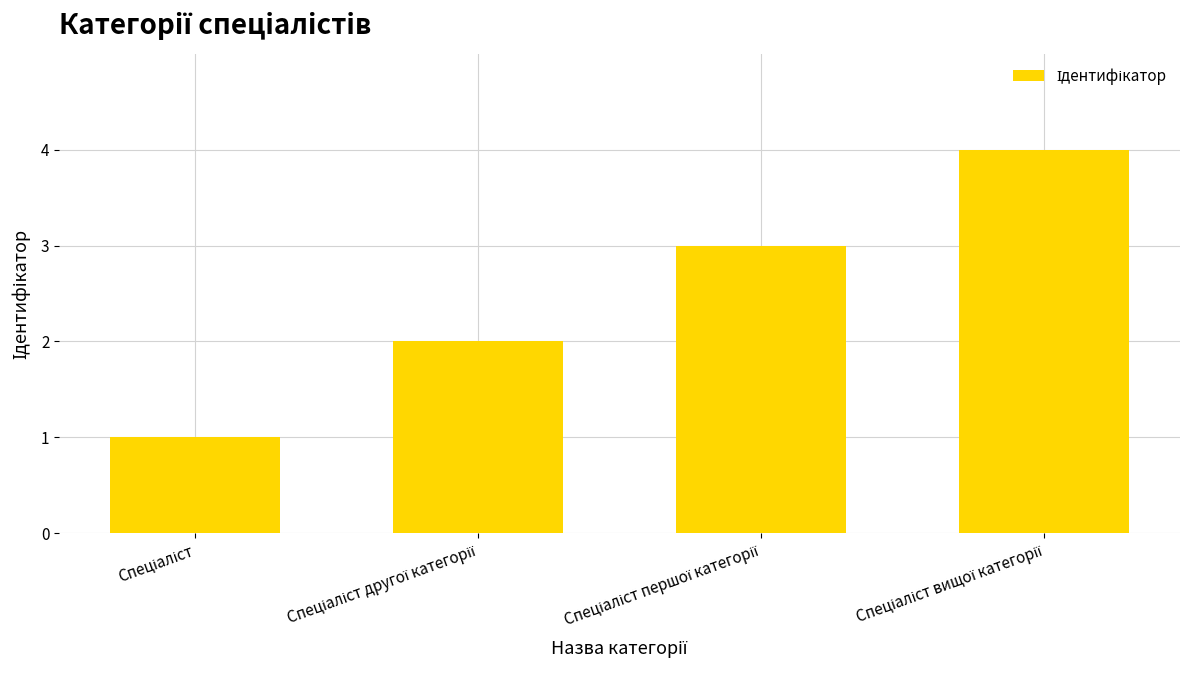

What is the sum of all values?

10